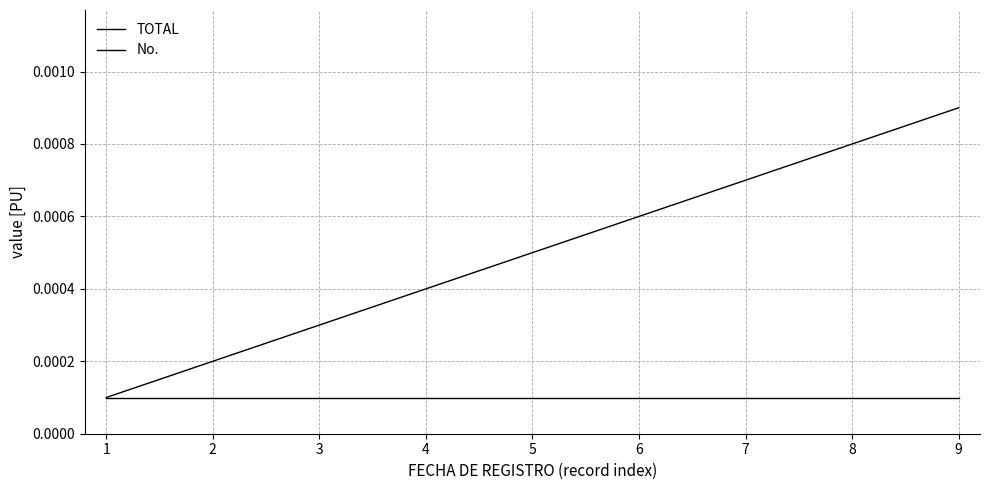

True or false: No. and TOTAL intersect in this chart.

False